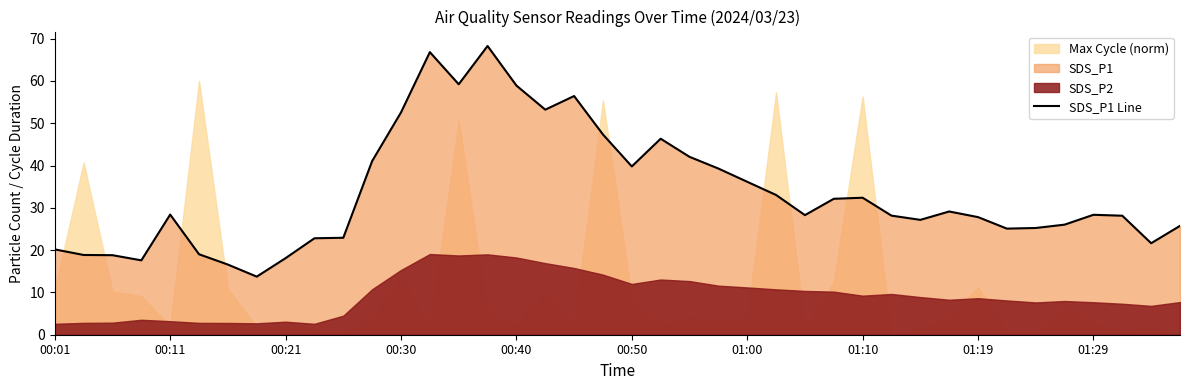

The chart shows a value of 43.7 at 15. True or false?

False